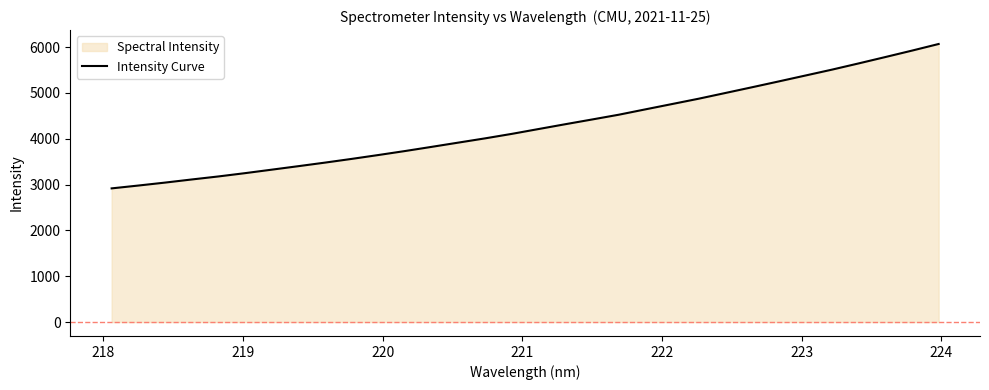

What is the maximum value shown in the chart?

6066.3